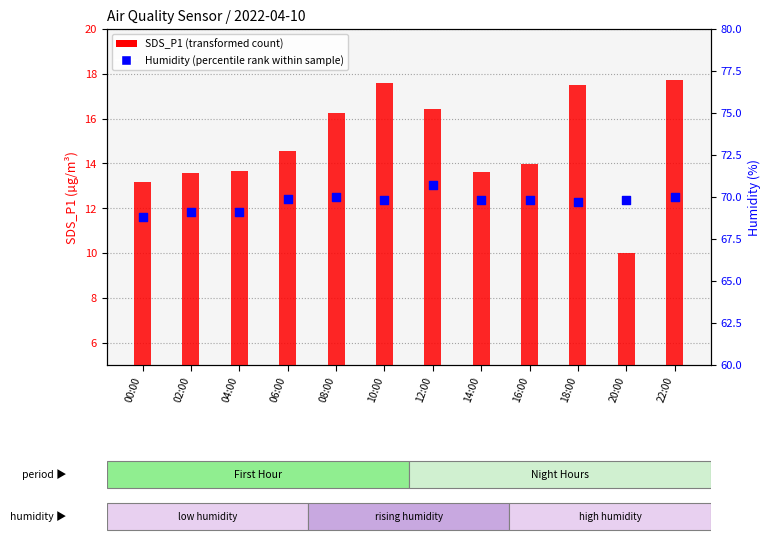

Which series has the largest total across all categories?

Humidity (percentile rank)